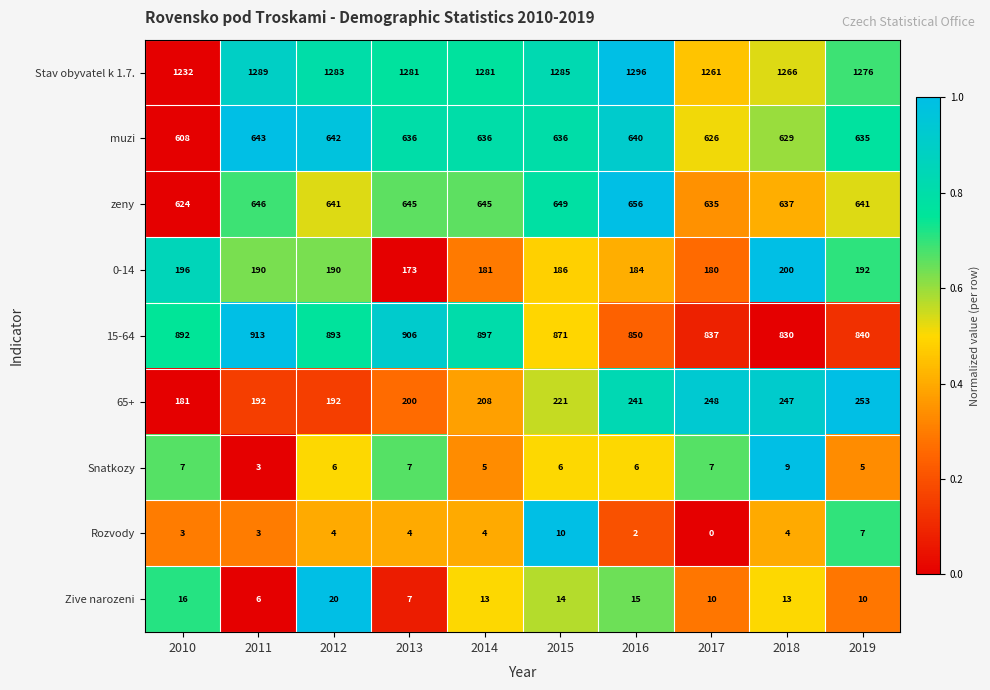

The 0-14 series shows 60 at 2013. True or false?

False